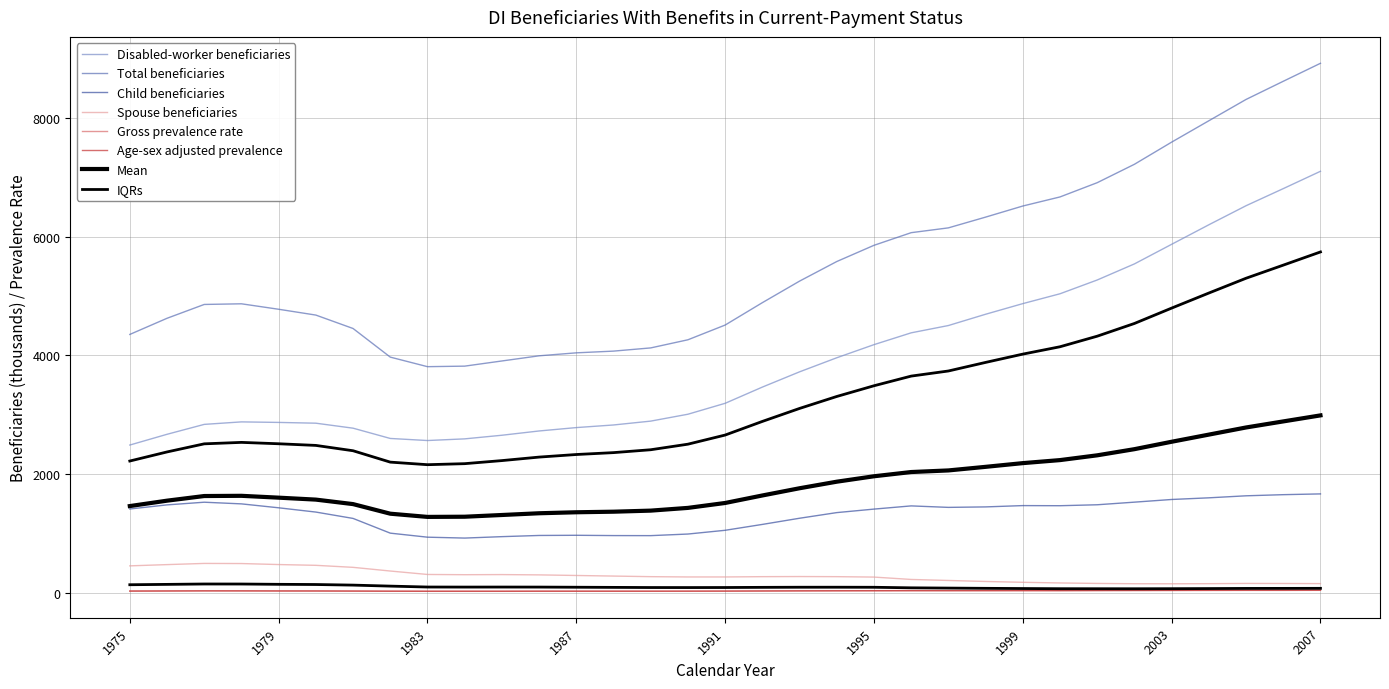

What is the approximate value of Age-sex adjusted prevalence at 2001?

37